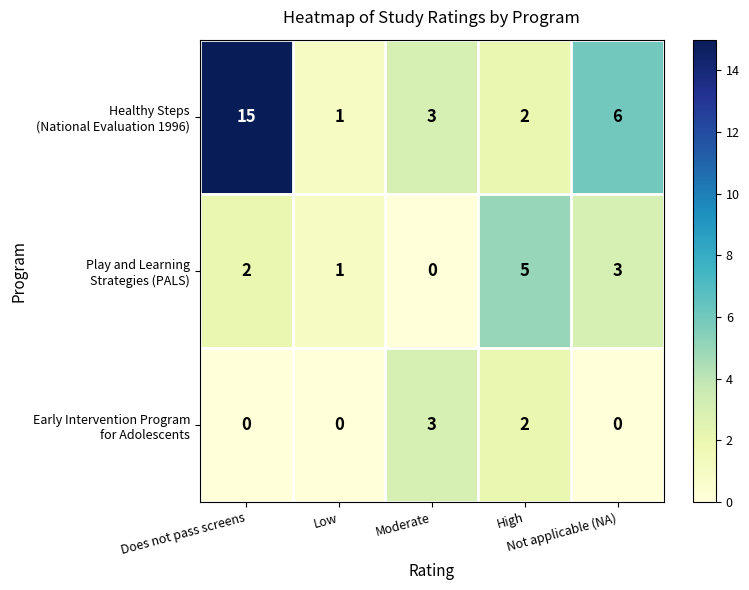

What is the difference between the highest and lowest values at High?

3